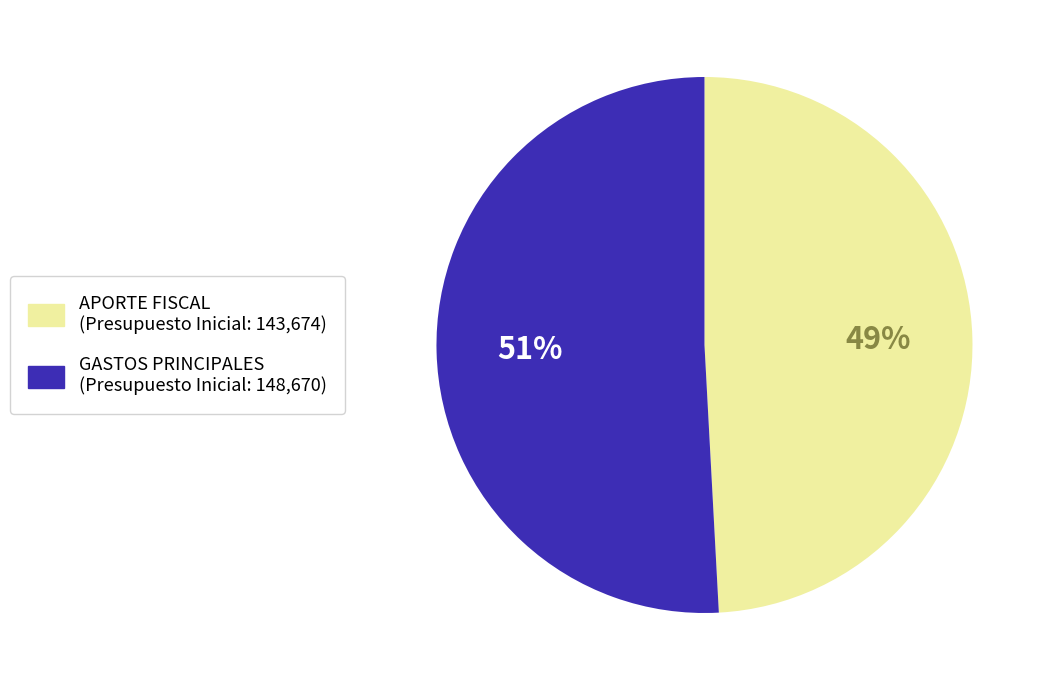

Which category has the biggest portion of the pie?

GASTOS PRINCIPALES (Presupuesto Inicial: 148,670)